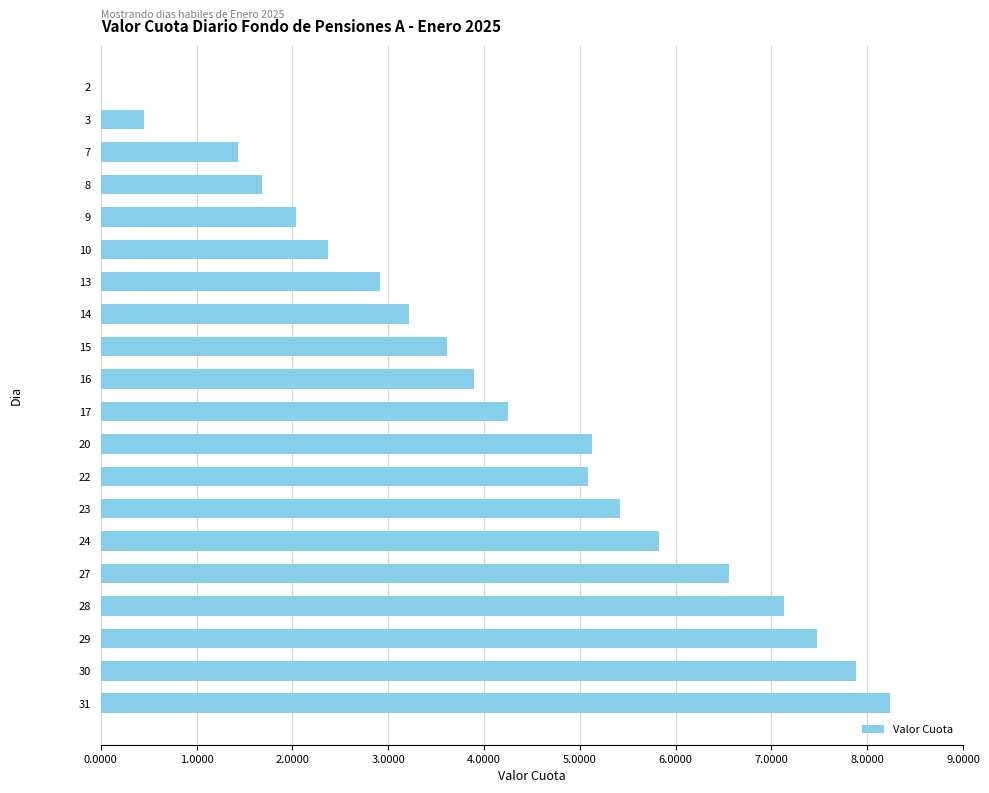

Approximately how many times larger is the value at 22 compared to 28?

0.7